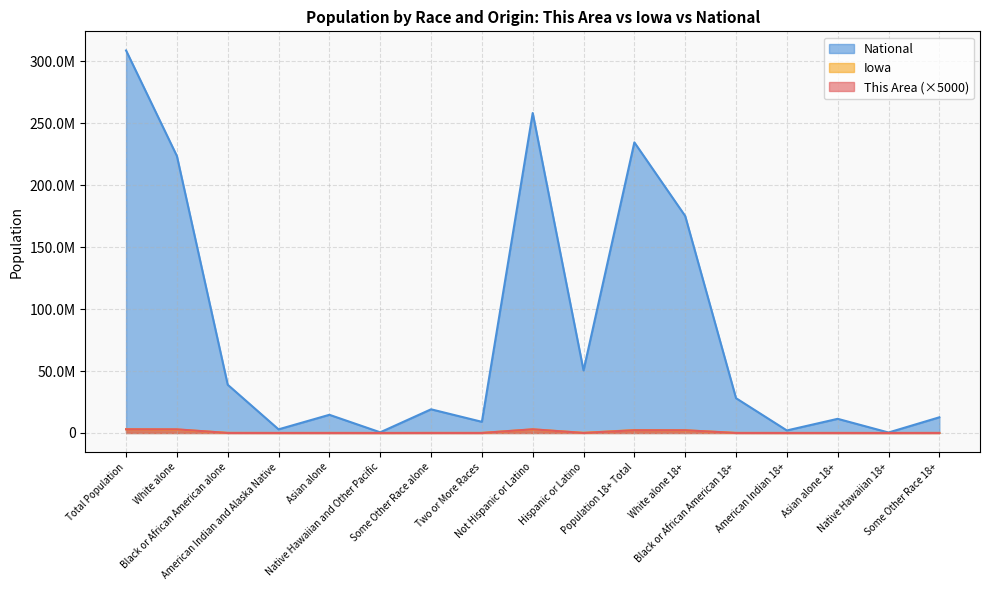

In National, how many points are higher than both neighbors (excluding endpoints)?

5